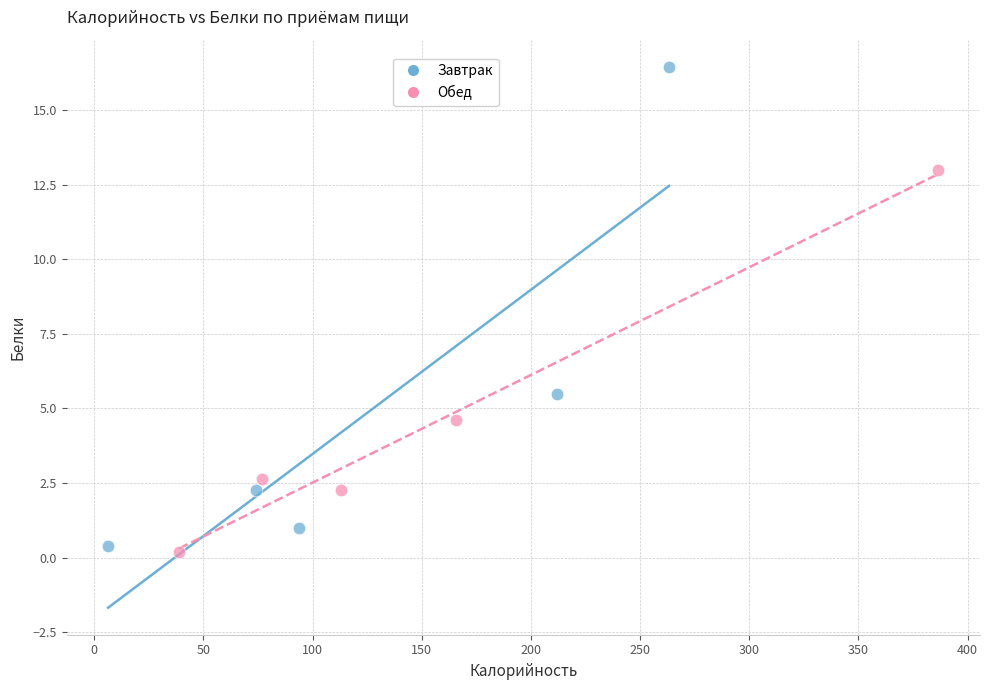

Which series reaches the maximum Y coordinate?

Завтрак